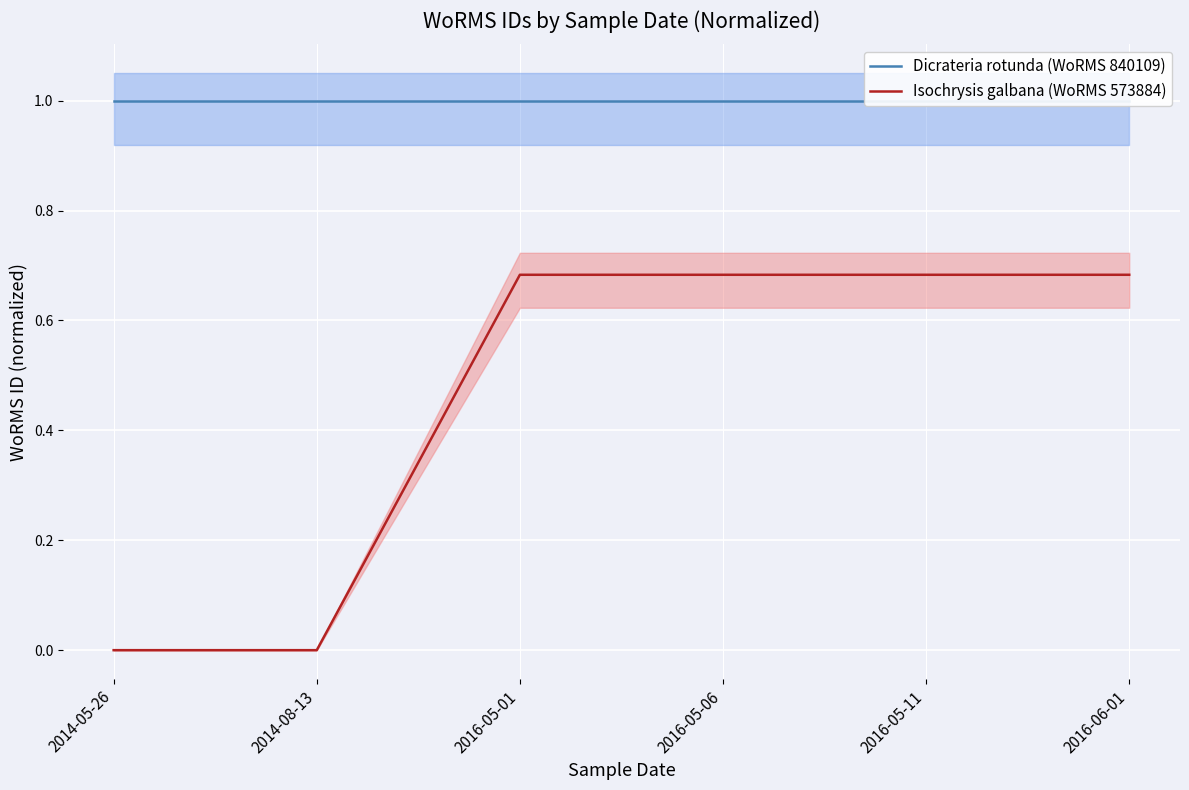

Which series has the largest total across all categories?

Dicrateria rotunda (WoRMS 840109)